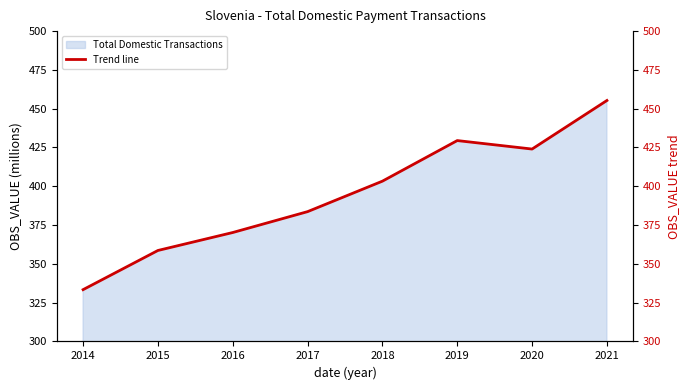

The value at 2019 is 429.5. True or false?

True